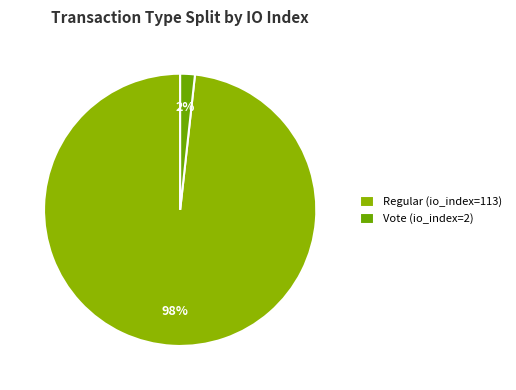

To the nearest percent, what portion does Vote (io_index=2) represent?

2%